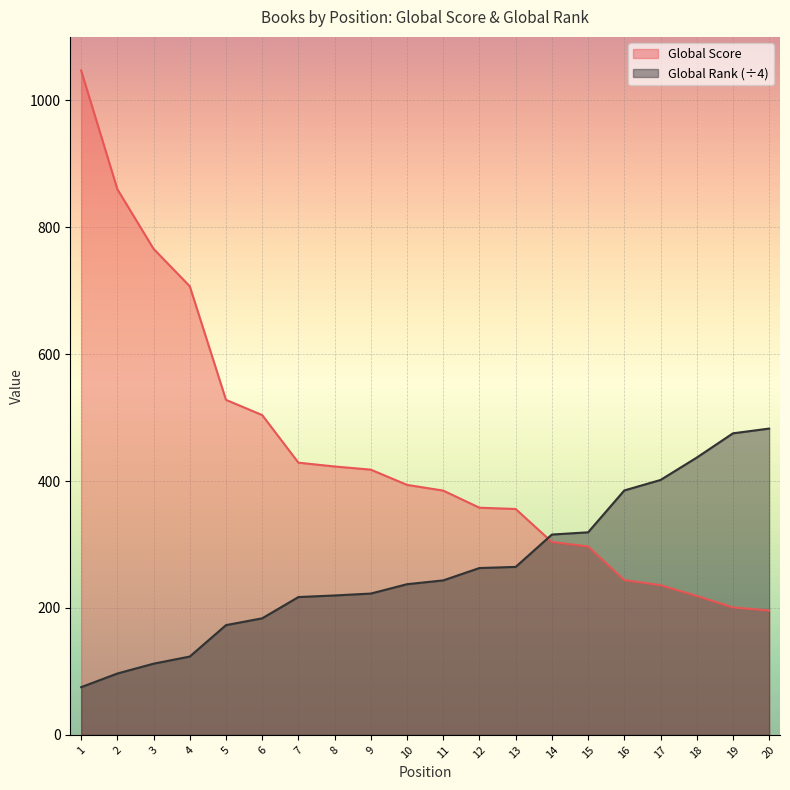

What is the highest value of the Global Rank series?

482.8